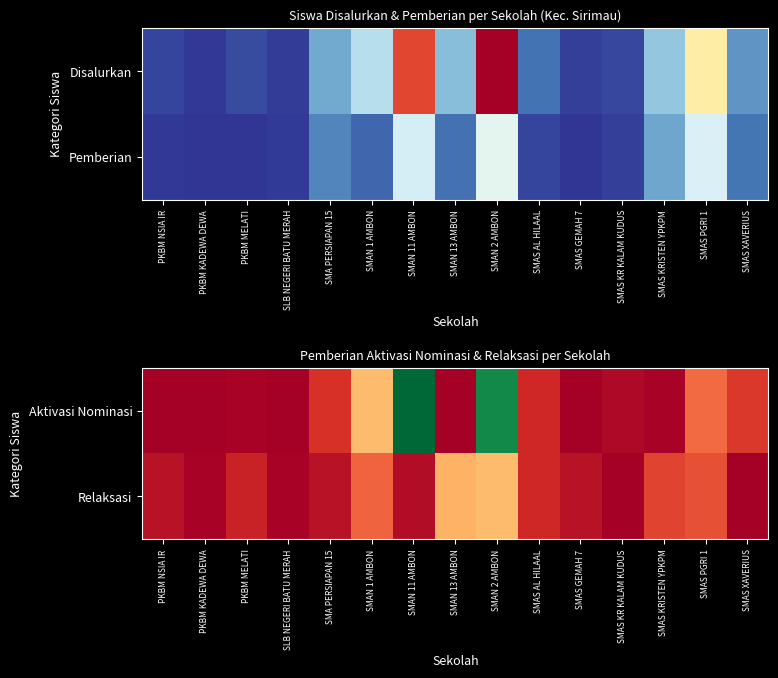

Which series has the largest range (max minus min)?

Aktivasi Nominasi